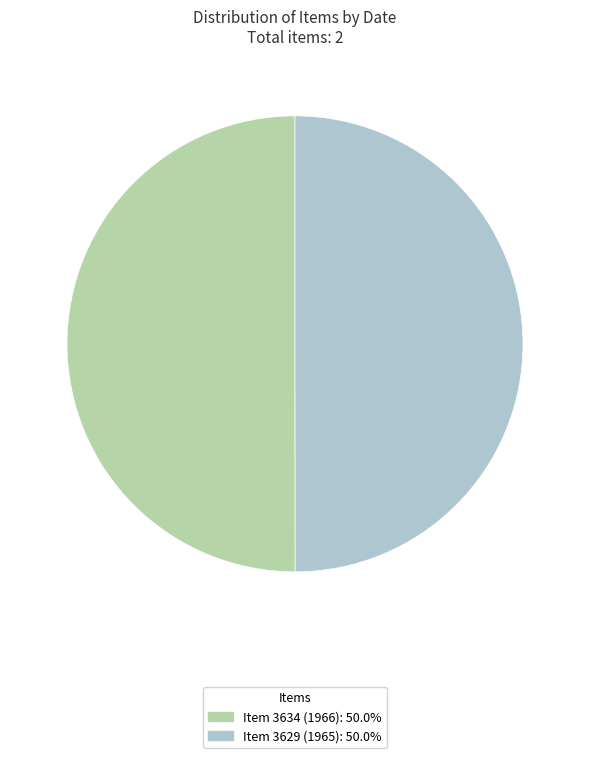

Is the sum of Item 3634 (1966) and Item 3629 (1965) greater than half?

Yes